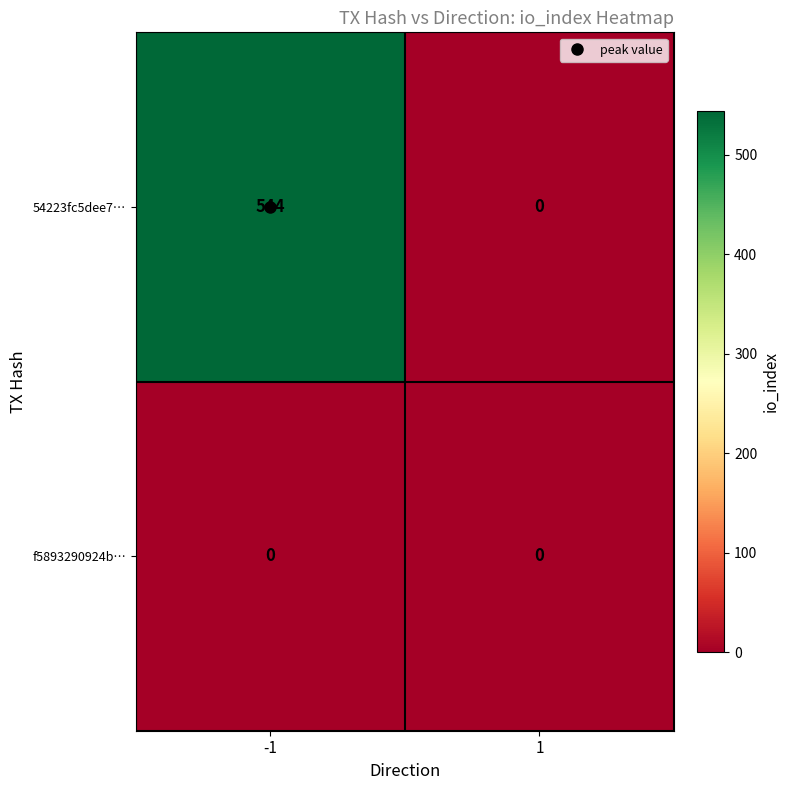

What is the difference between the maximum and minimum values in the 54223fc5dee7… series?

544